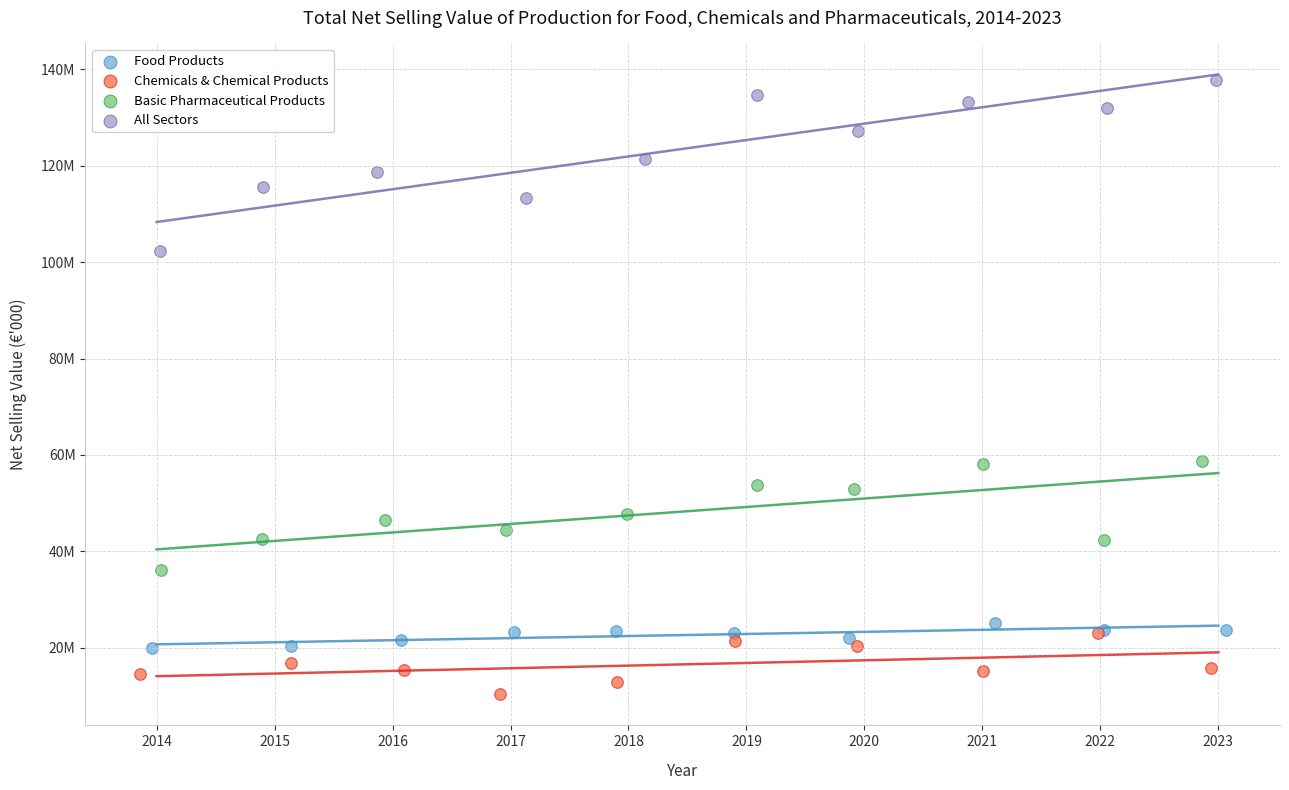

Which series reaches the minimum Y coordinate?

Chemicals & Chemical Products